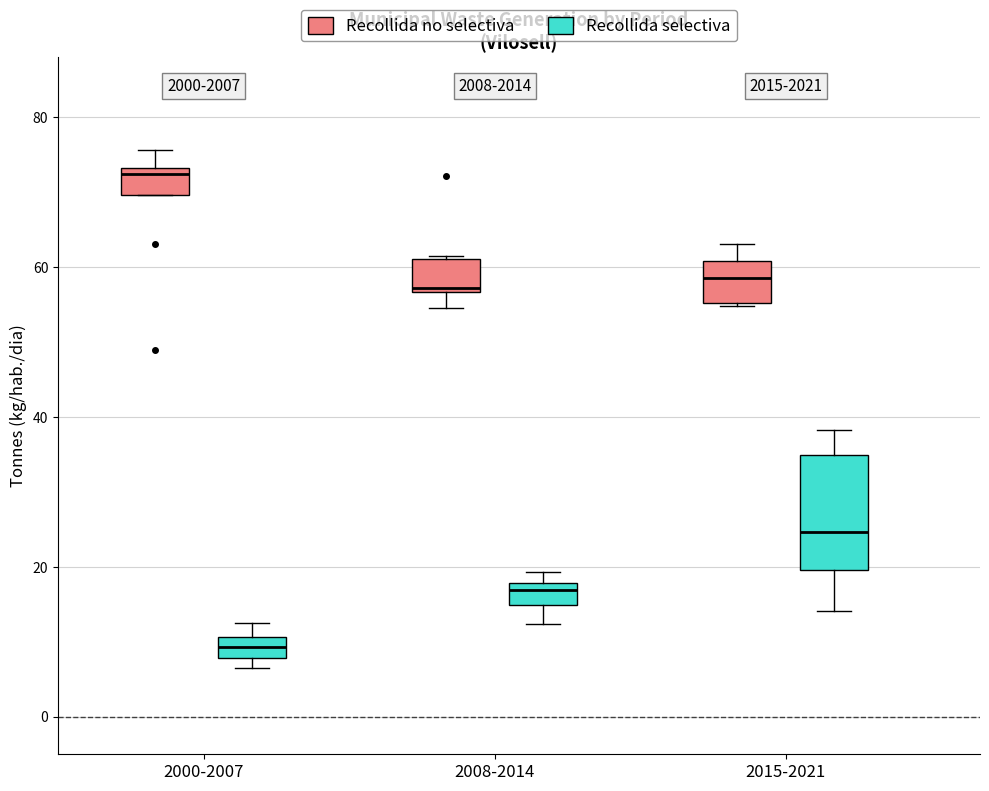

Where is the lower edge of the box for 2008-2014 (Recollida selectiva) on the y-axis? The values are not printed on the chart, so give them approximately, as read against the axis.

14